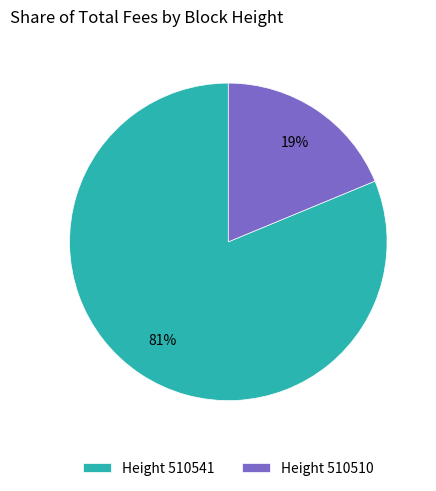

Combined, do Height 510541 and Height 510510 account for over 50%?

Yes